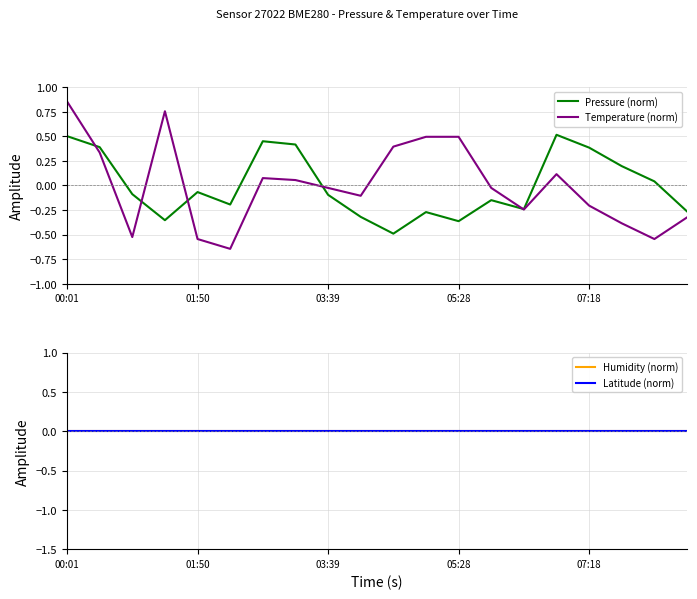

At which label does Temperature (norm) first exceed 0?

00:01